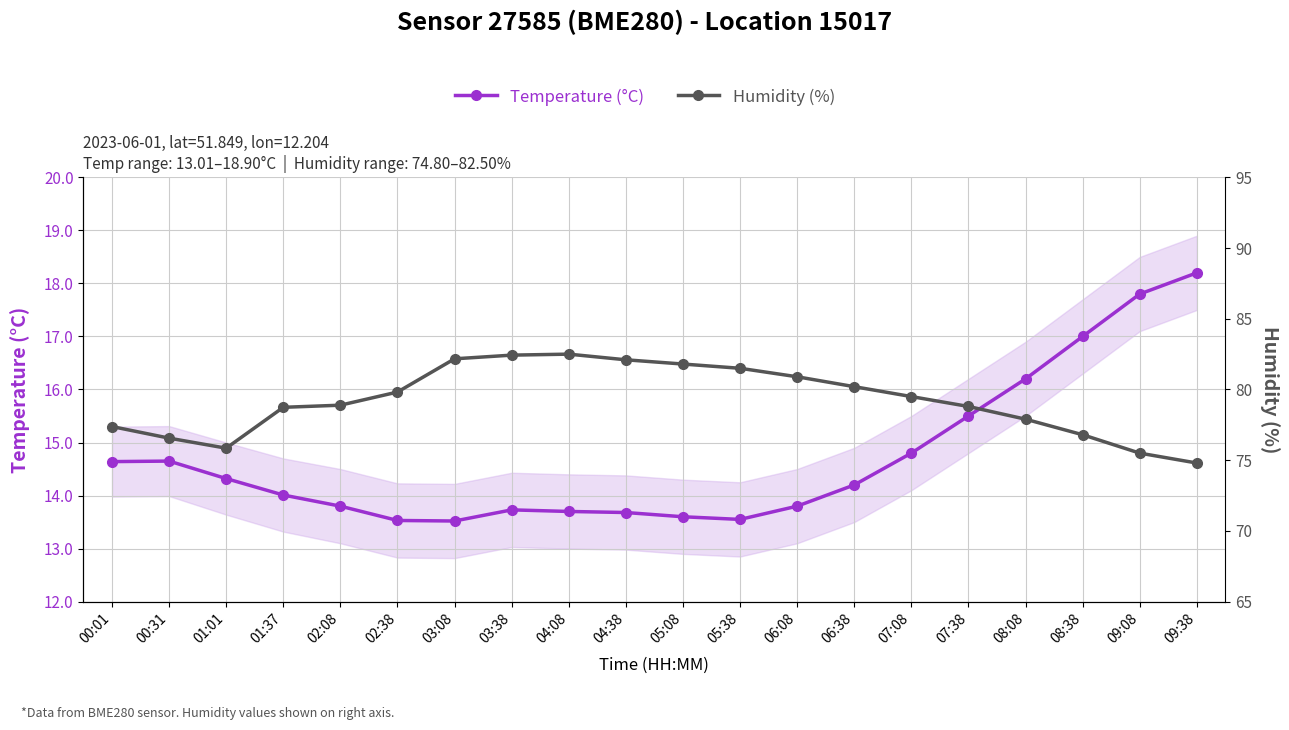

At which label does Temperature (°C) reach its peak?

09:38